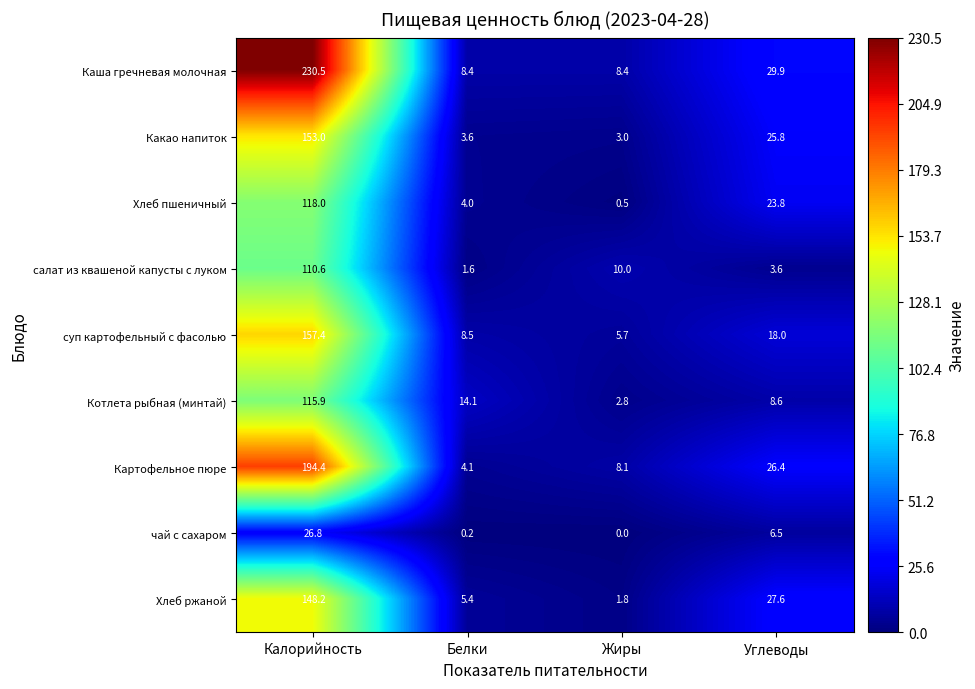

At how many categories does at least one series exceed 21?

2